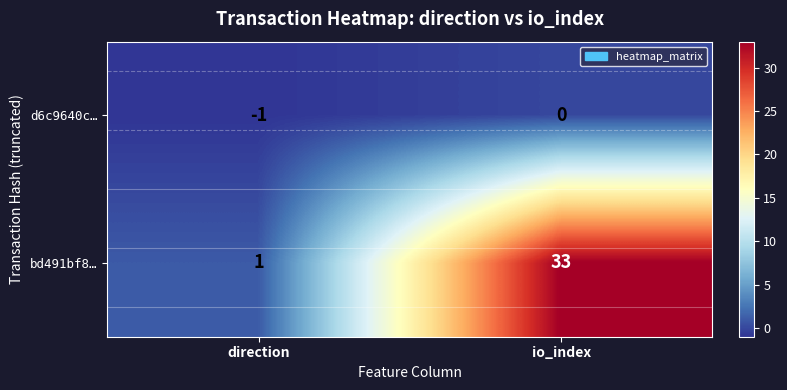

Which series has the largest total across all categories?

bd491bf8…